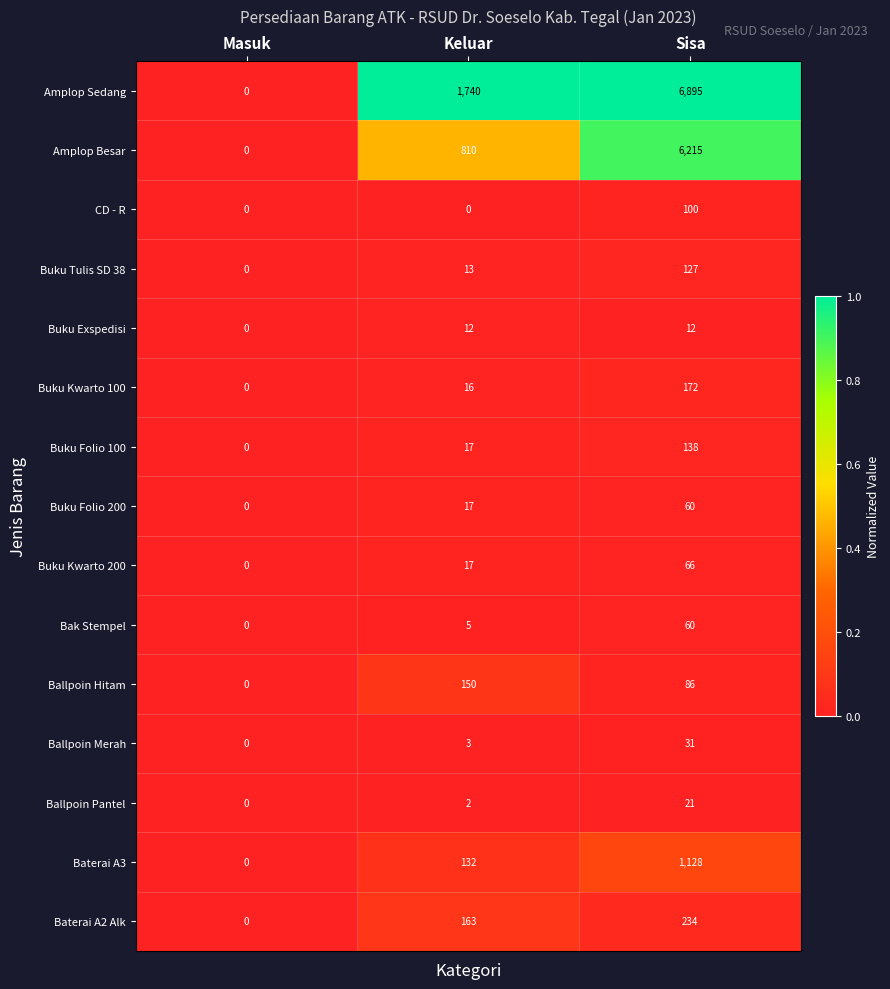

At which label is Buku Kwarto 200 closest to 33?

Keluar